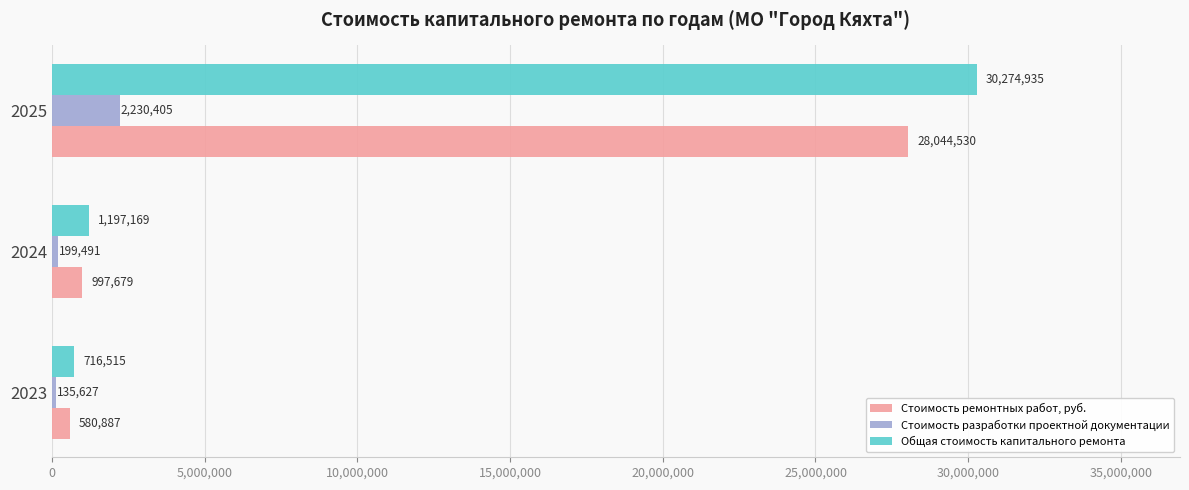

Which series has the largest range (max minus min)?

Общая стоимость капитального ремонта